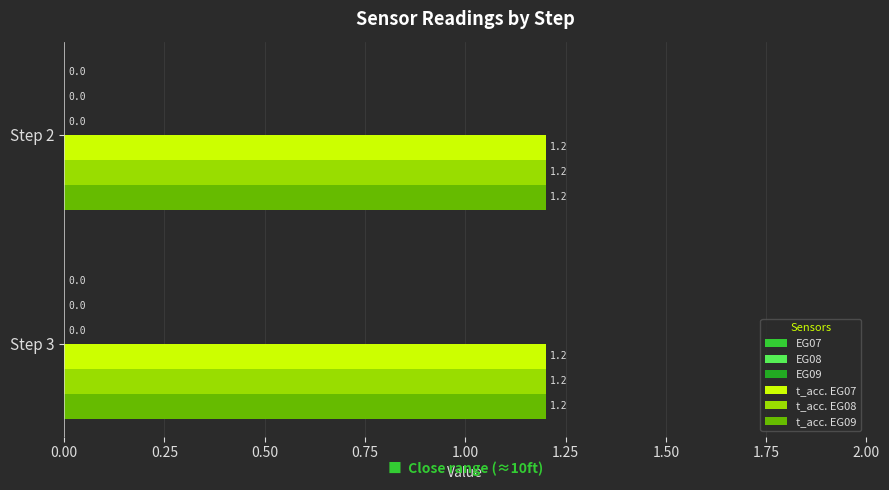

Where is t_acc. EG07 nearest to the value 1?

2